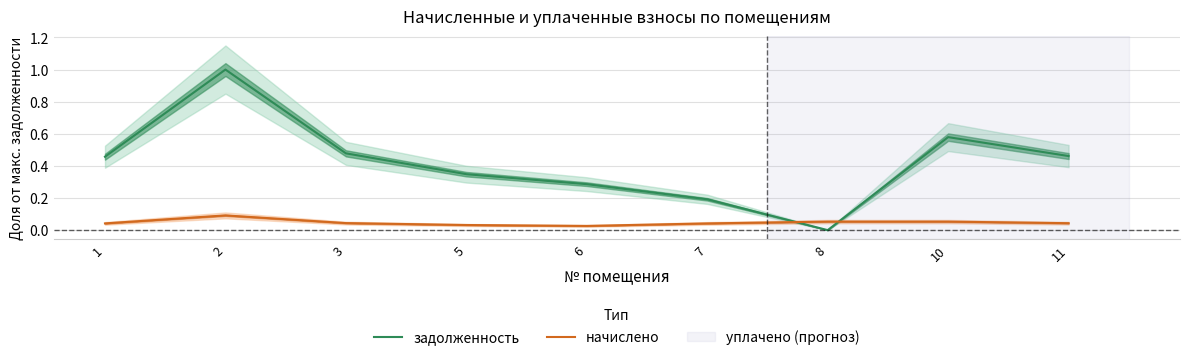

What is the difference between the maximum and minimum values in the начислено series?

0.1